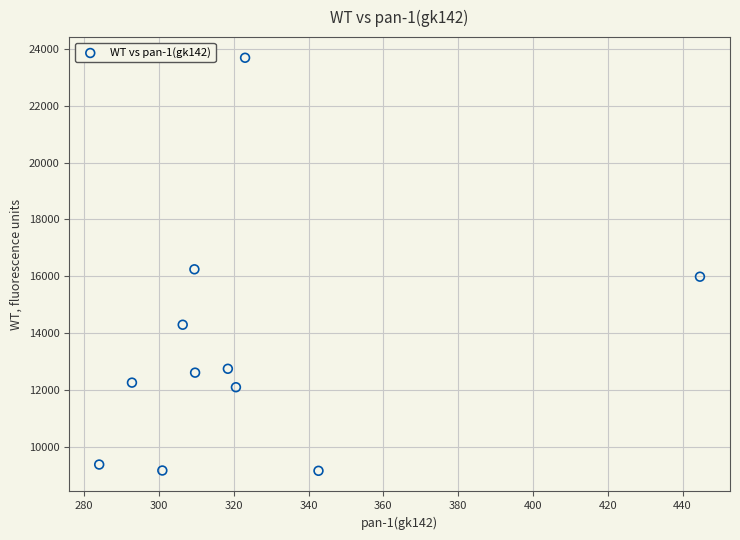

What is the average Y value?

13418.1